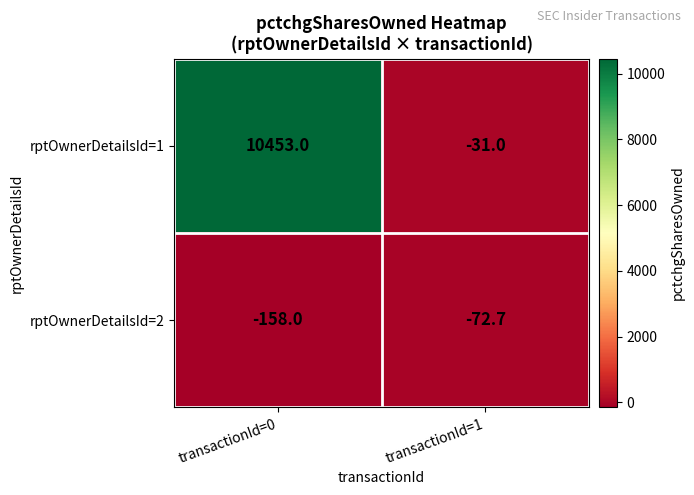

Reading left to right, what are all the values shown in this chart?

rptOwnerDetailsId=1: 10453.0	-31.0
rptOwnerDetailsId=2: -158.0	-72.7